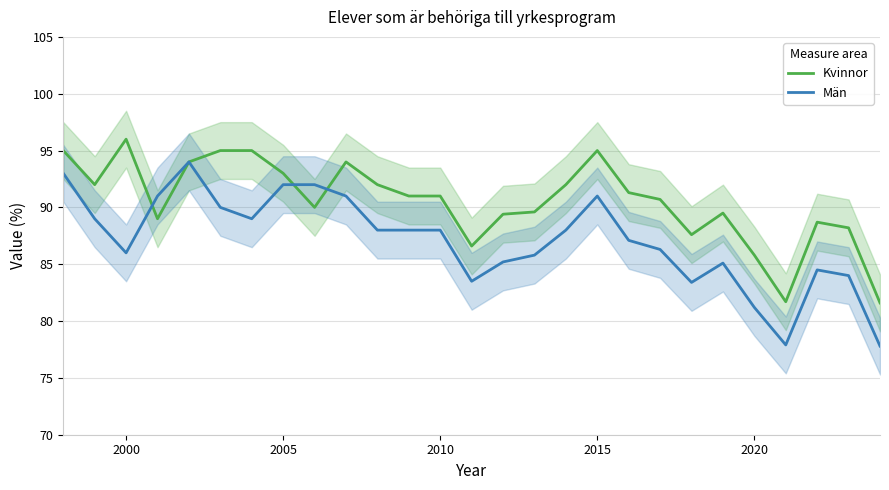

What is the difference between the maximum and minimum values in the Kvinnor series?

14.4